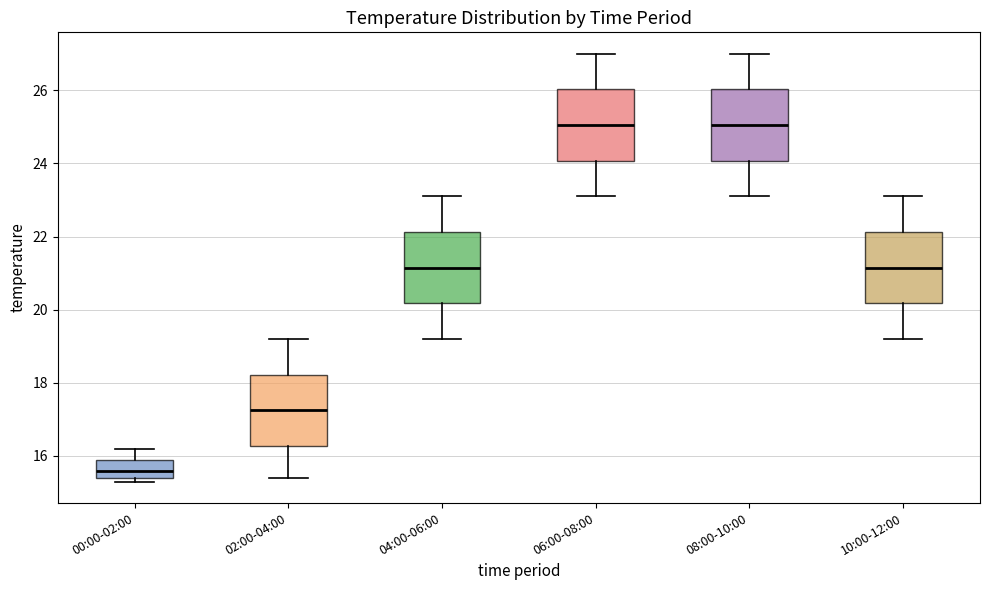

Reading left to right, transcribe this box plot: for each box, give where its median line is, the range the box spans, and where its two whiskers end, as read against the y-axis. The values are not printed on the chart, so give them approximately, as read against the axis.

00:00-02:00: median 15.6, box 15.4 to 16.0, whiskers 15.4 (just below the box's lower edge) to 16.2
02:00-04:00: median 17.2, box 16.2 to 18.2, whiskers 15.4 to 19.2
04:00-06:00: median 21.2, box 20.2 to 22.2, whiskers 19.2 to 23.2
06:00-08:00: median 25.0, box 24.0 to 26.0, whiskers 23.2 to 27.0
08:00-10:00: median 25.0, box 24.0 to 26.0, whiskers 23.2 to 27.0
10:00-12:00: median 21.2, box 20.2 to 22.2, whiskers 19.2 to 23.2